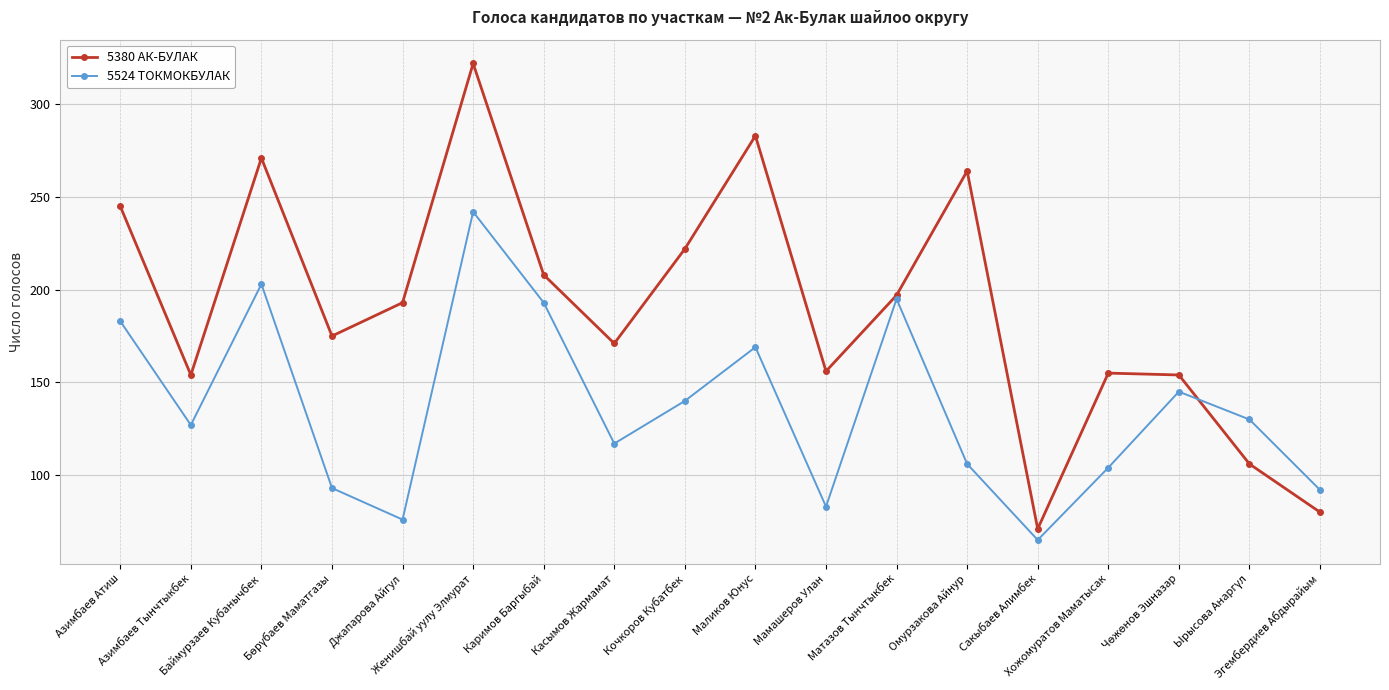

In 5380 АК-БУЛАК, how many points are lower than both neighbors (excluding endpoints)?

5